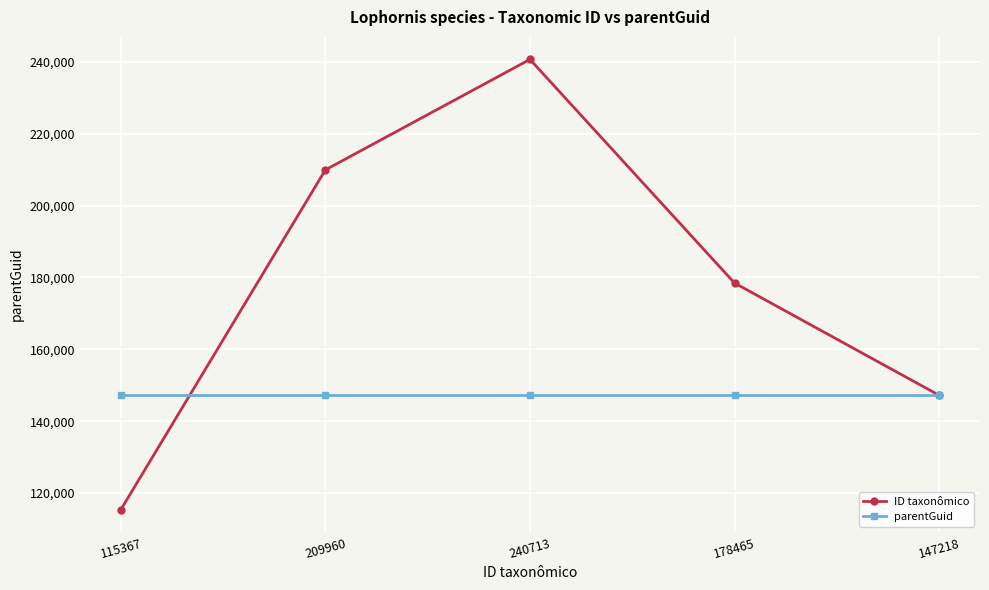

What is the value of the parentGuid point at the 2nd from the left?

147233